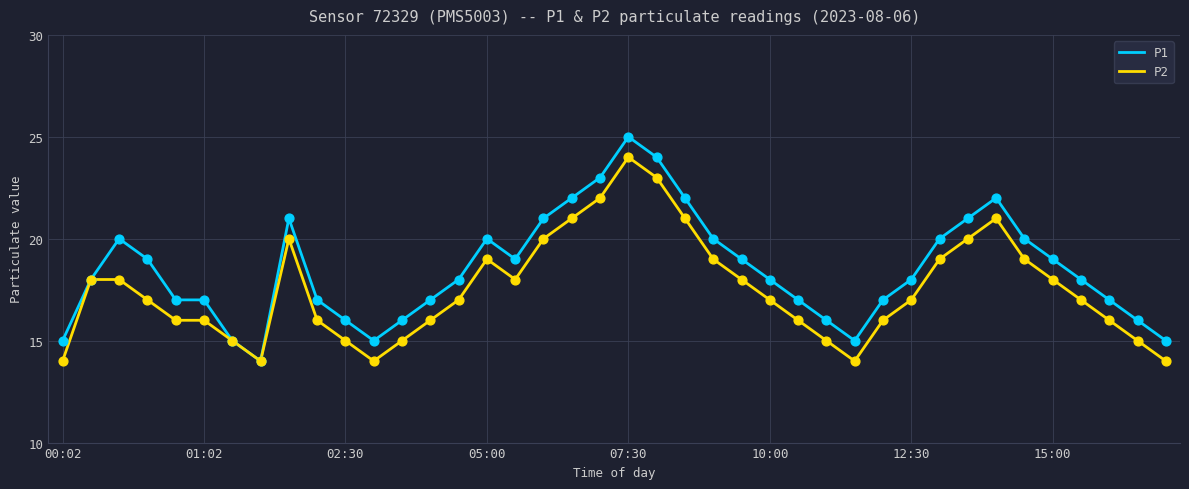

Which series has the widest spread of values?

P1